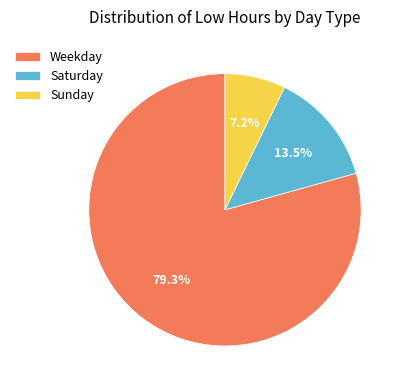

Between Weekday and Sunday, which is larger?

Weekday